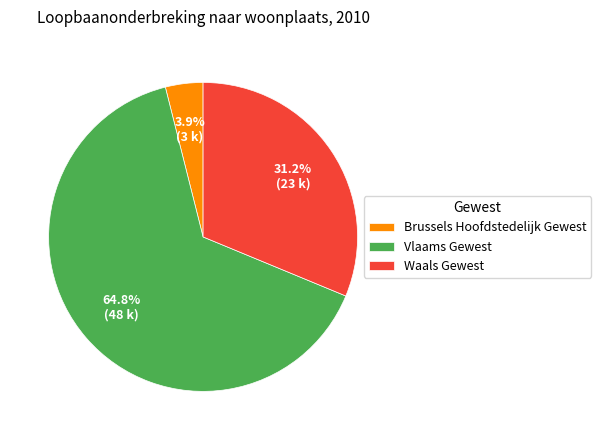

Which category has the smallest portion of the pie?

Brussels Hoofdstedelijk Gewest